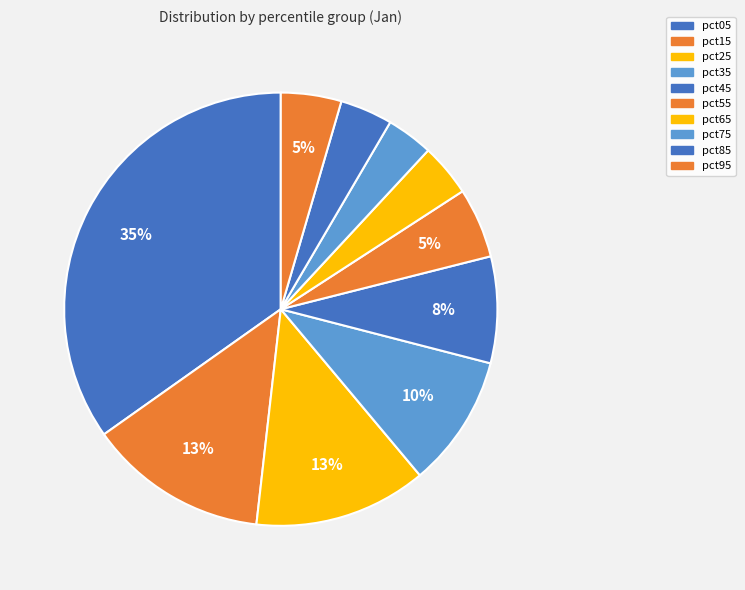

Rank the categories by value from highest to lowest.

pct05, pct15, pct25, pct35, pct45, pct55, pct95, pct65, pct85, pct75